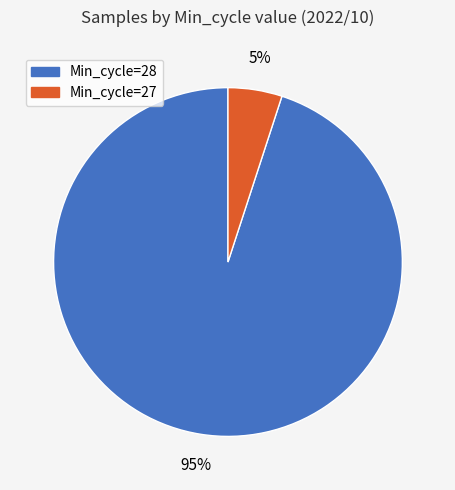

To the nearest percent, what is the difference between the largest and smallest slice percentages?

90%